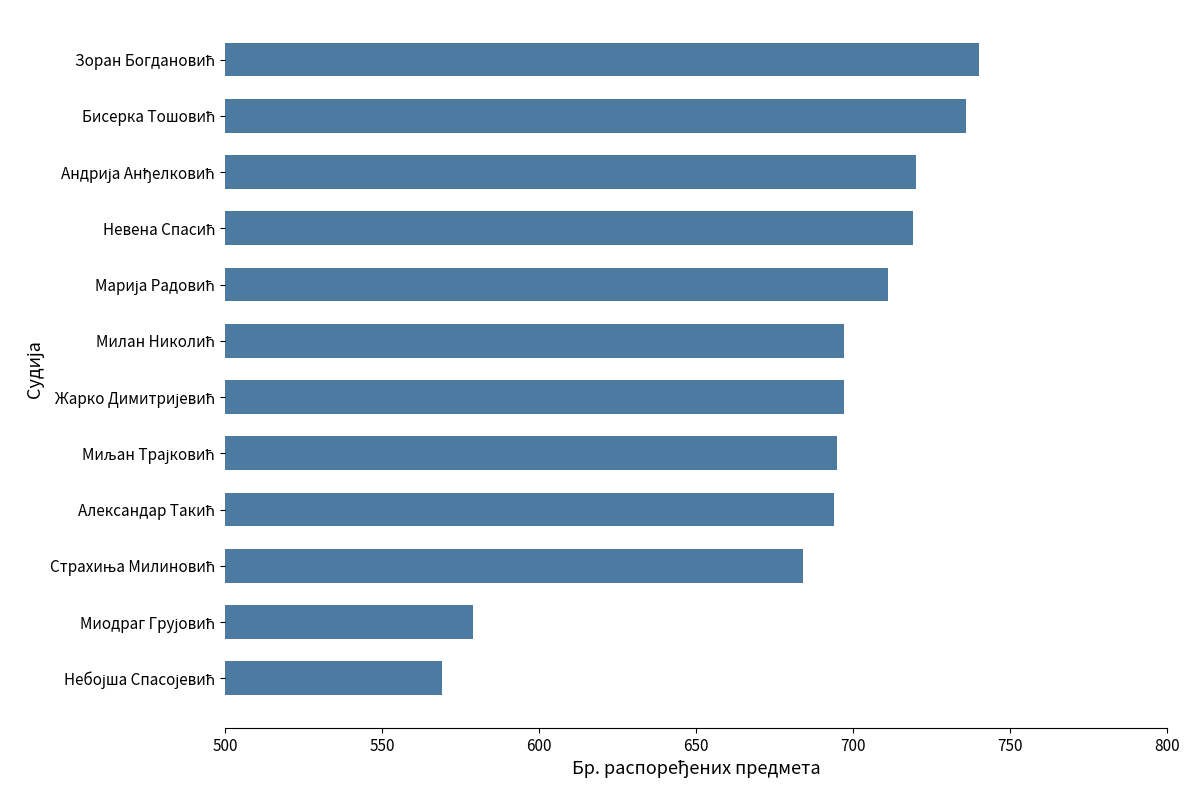

What is the sum of all values?

8241